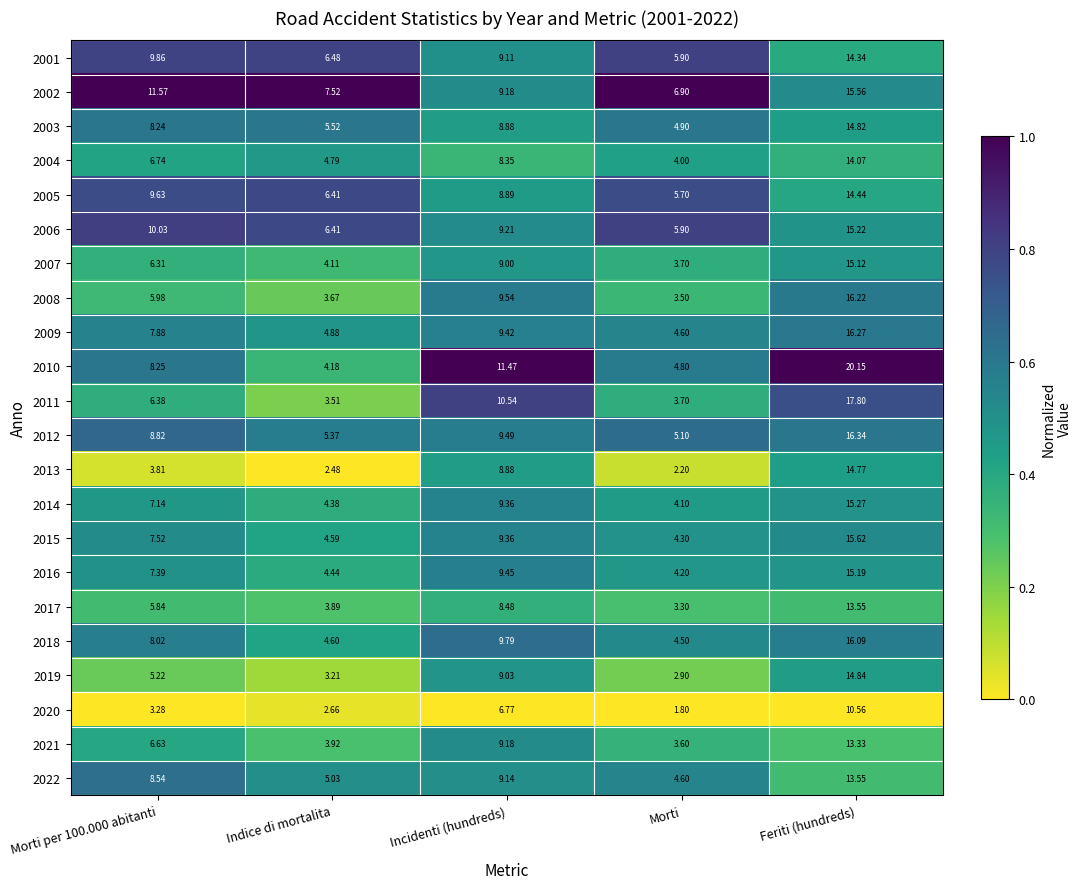

What is the total value across all series at Incidenti (hundreds)?

202.5